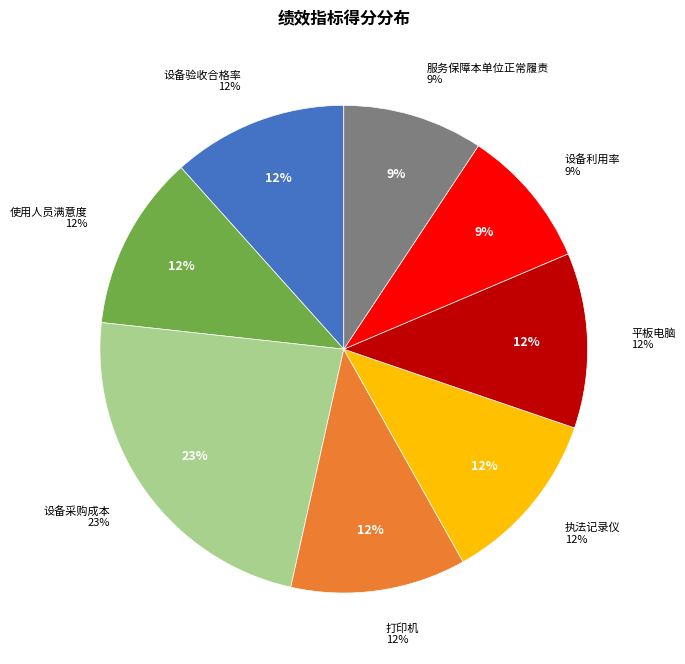

How many slices are in this pie chart?

8